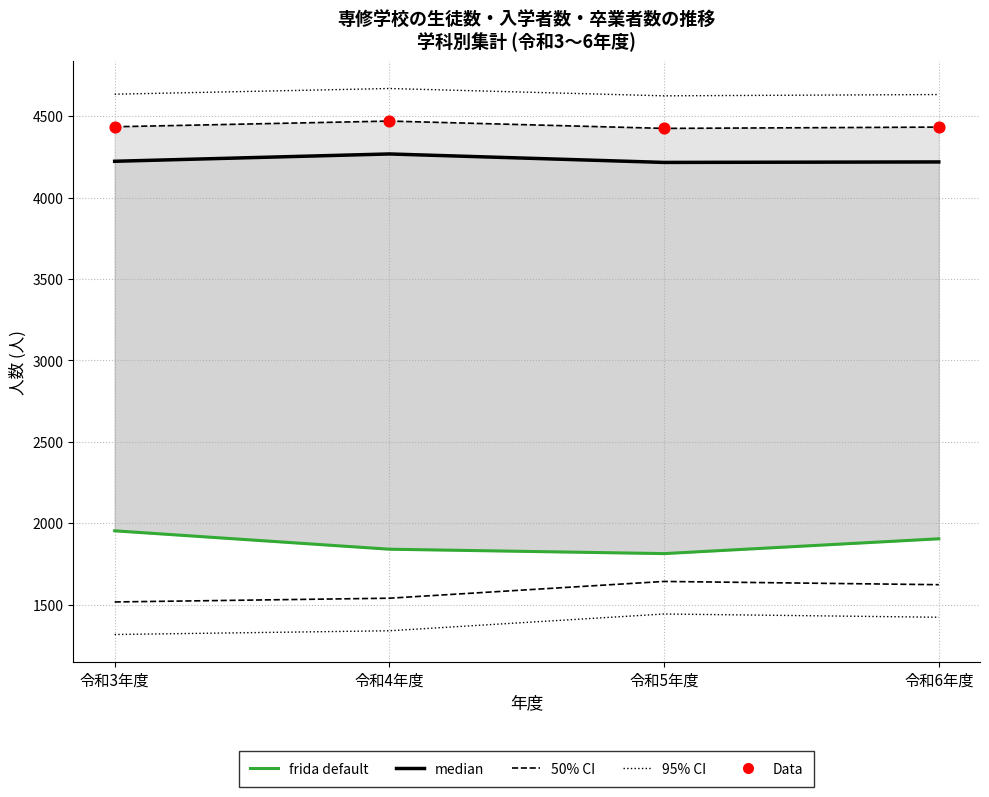

At how many categories does at least one series exceed 3248?

4